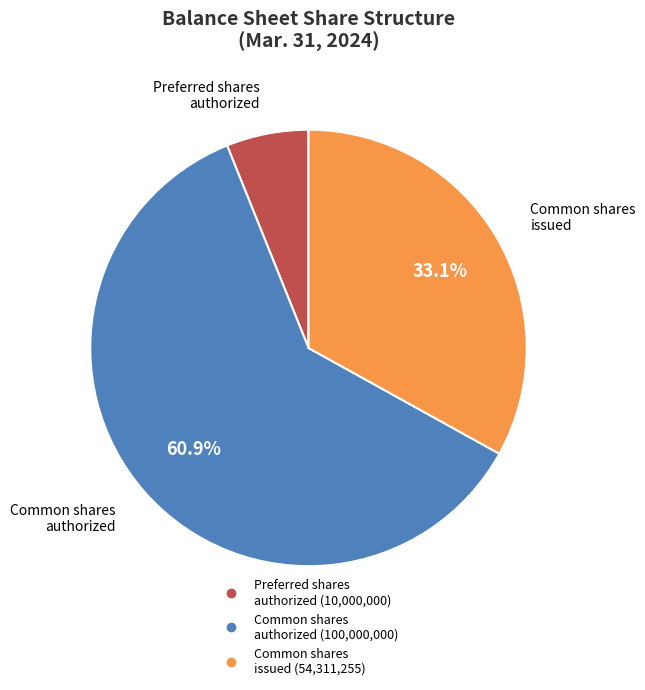

Is there any slice that represents more than half of the pie?

Yes